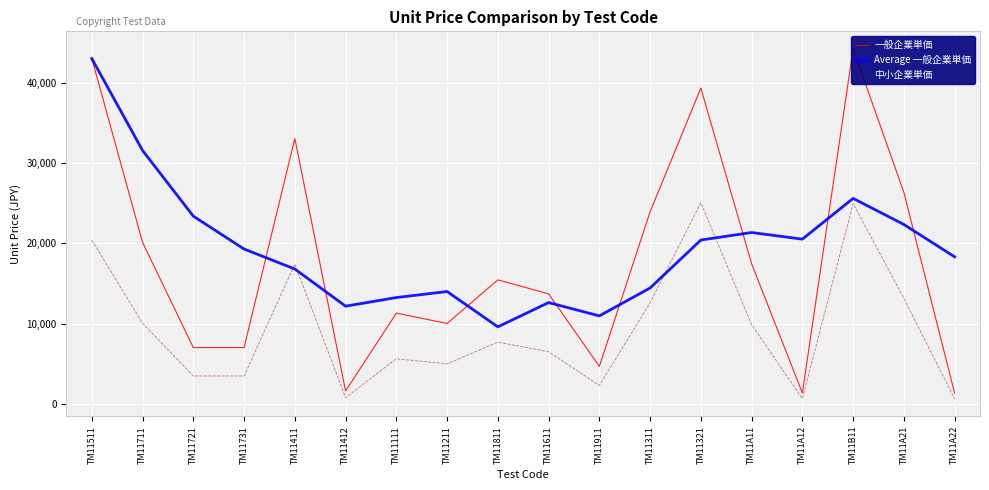

In 中小企業単価, how many points are lower than both neighbors (excluding endpoints)?

4